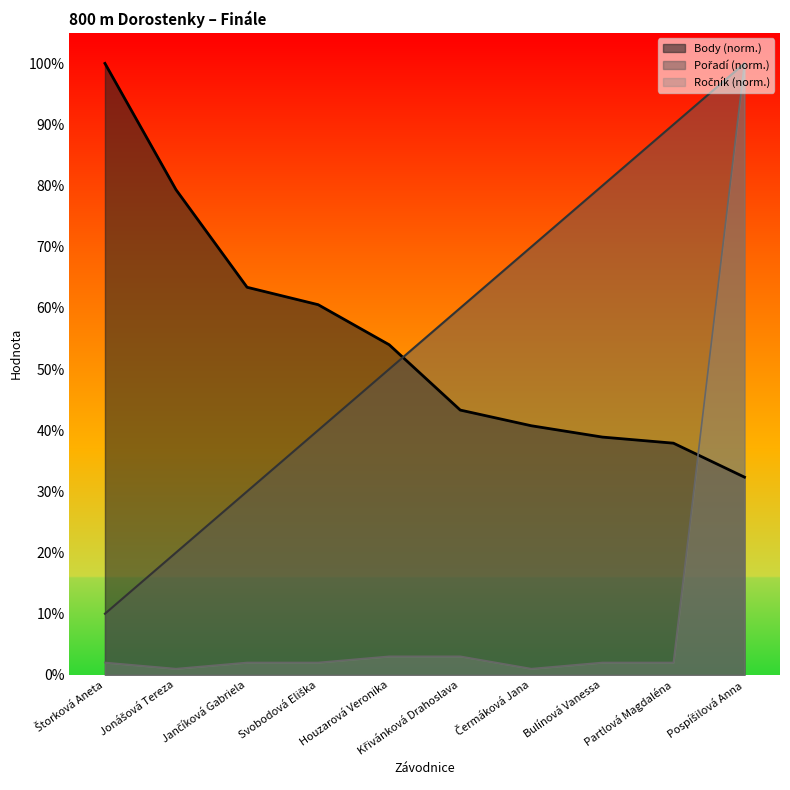

True or false: Pořadí and Ročník cross at least once.

False